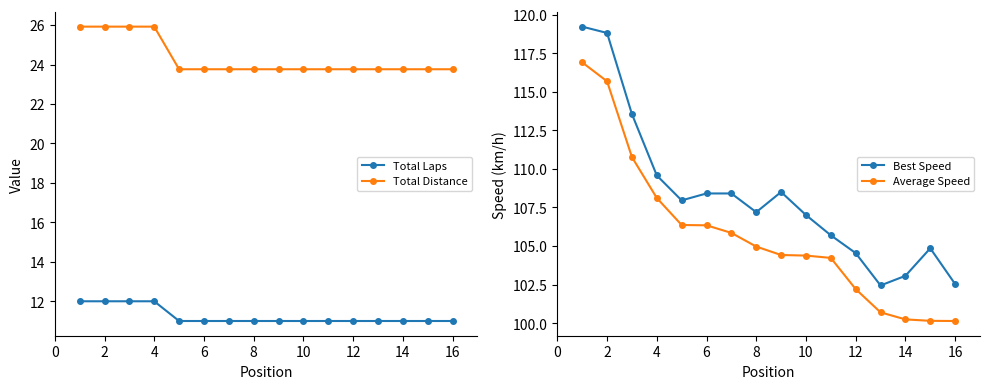

What is the highest value of the Total Distance series?

25.9